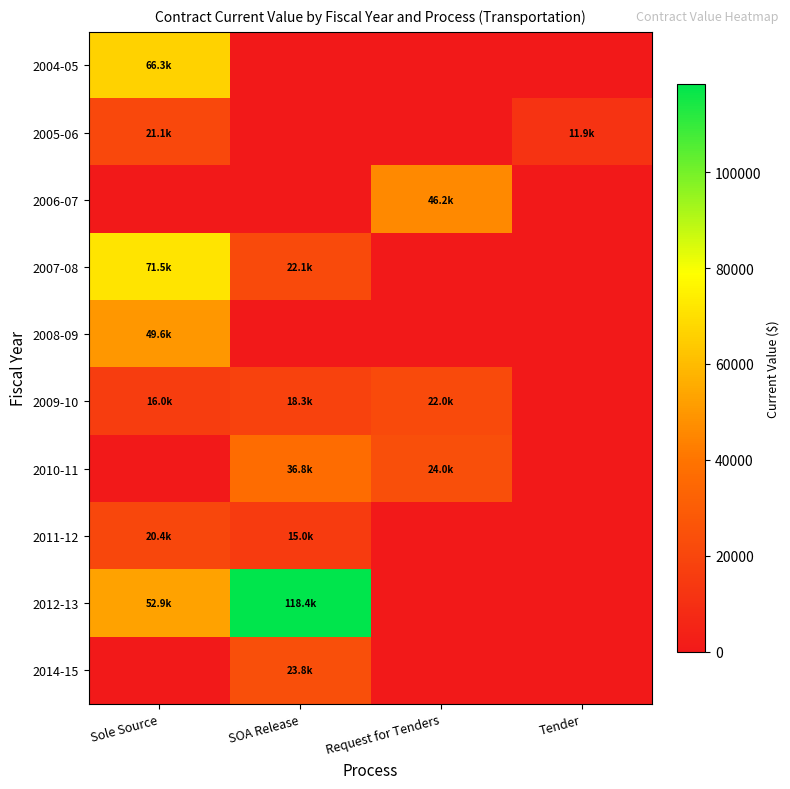

Which series has the largest total across all categories?

2012-13